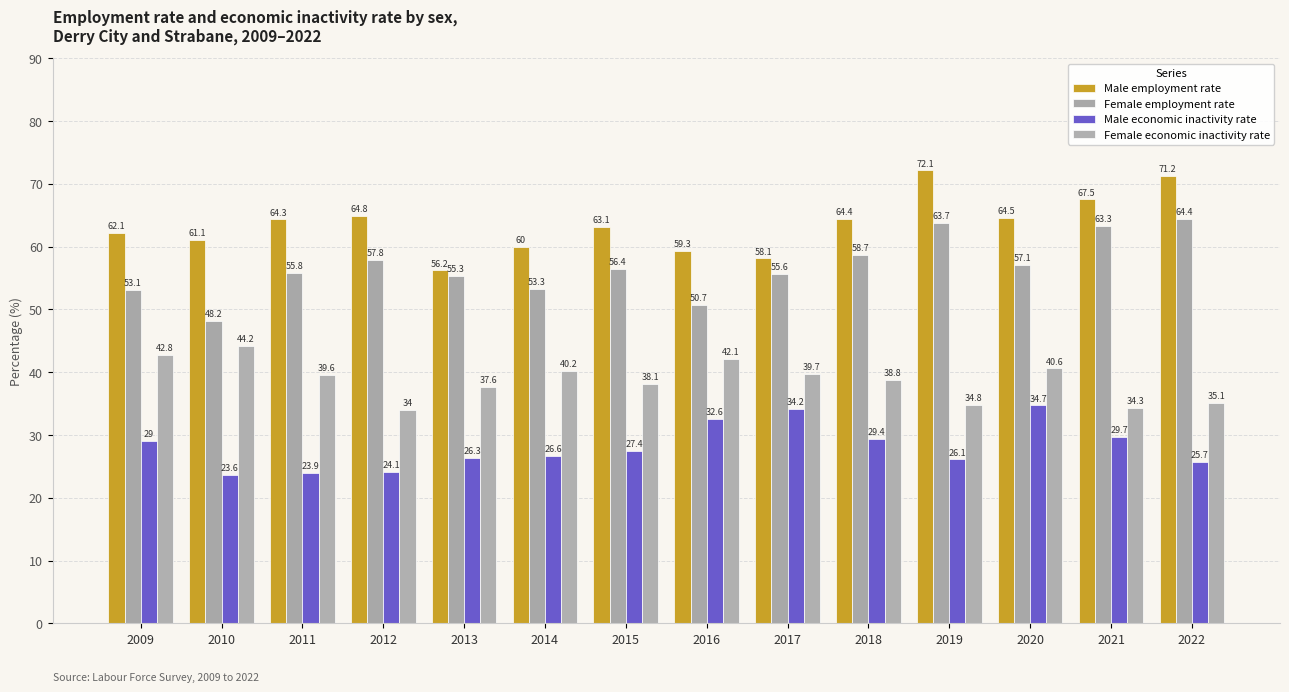

At 2022, list the series in order from largest to smallest.

Male employment rate, Female employment rate, Female economic inactivity rate, Male economic inactivity rate